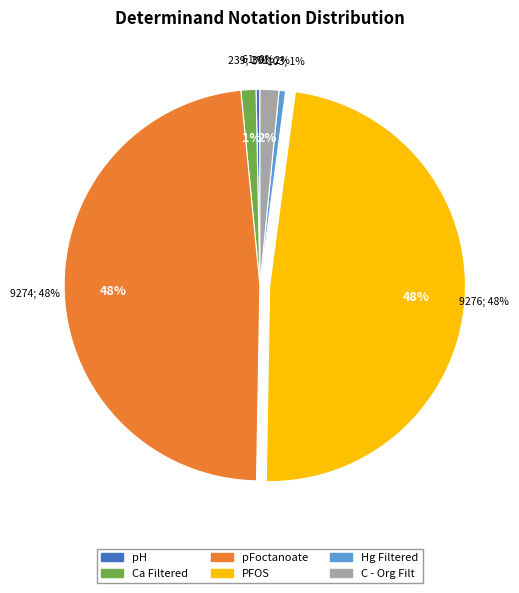

Which slice is the largest?

PFOS